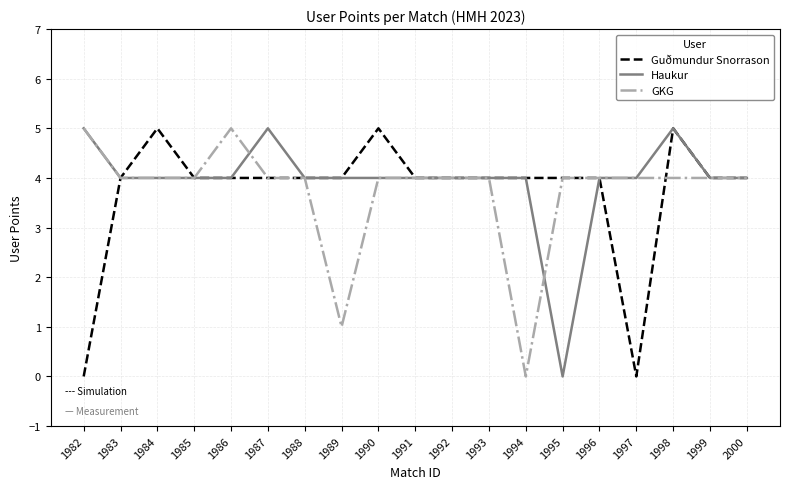

The GKG series shows 4 at 1993. True or false?

True